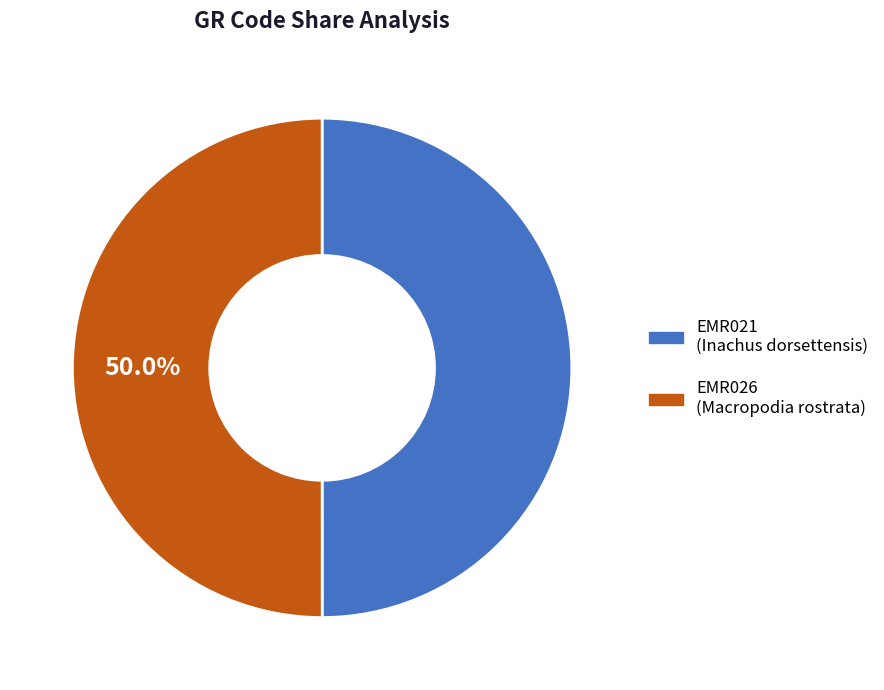

Combined, do EMR026 and EMR021 account for over 50%?

Yes